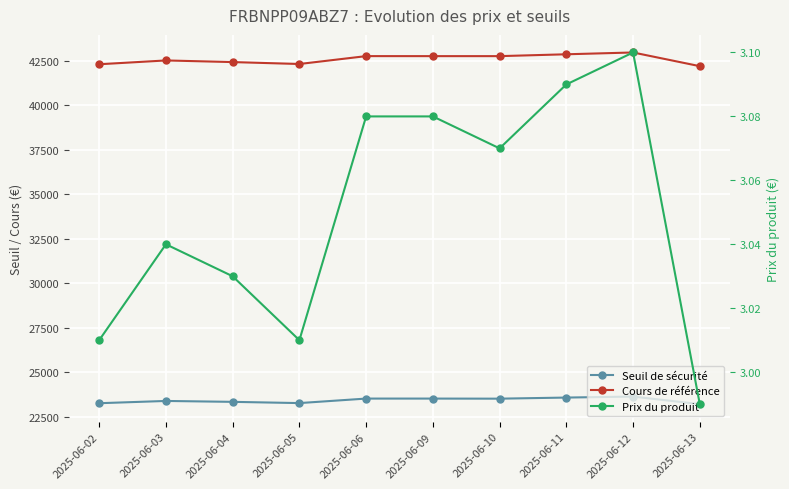

The Prix du produit series shows 4.8 at 2025-06-13. True or false?

False